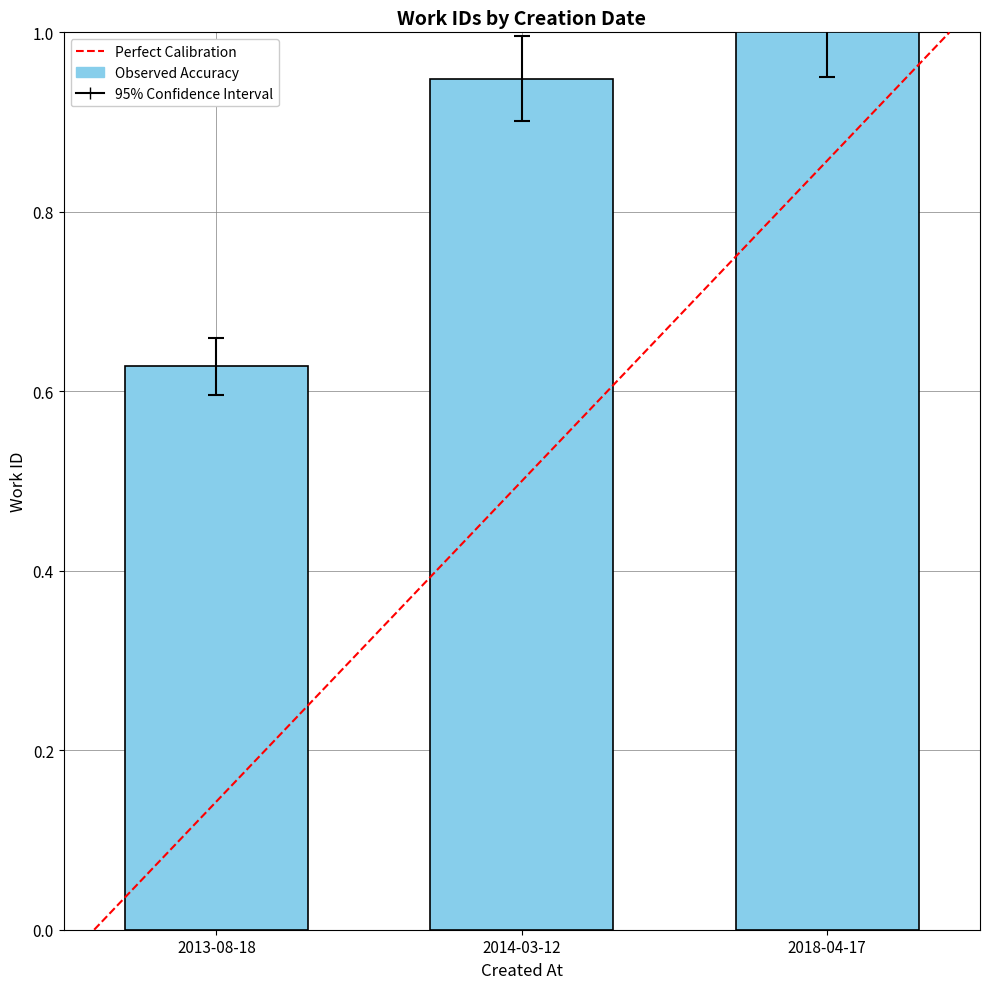

How many series are shown in this chart?

1